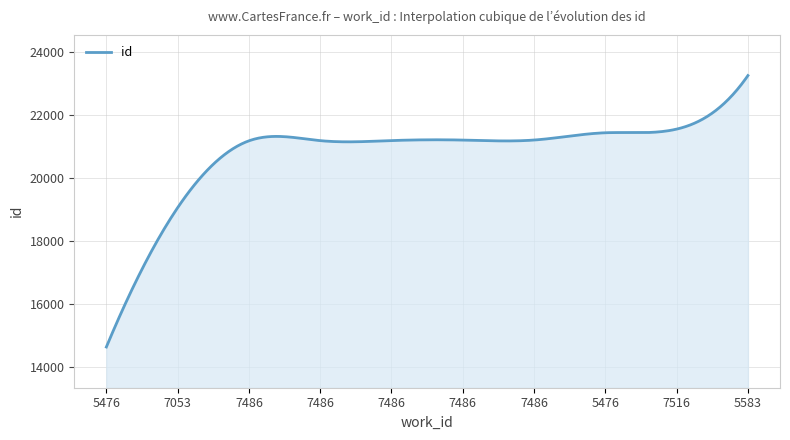

What is the smallest value displayed?

14640.0